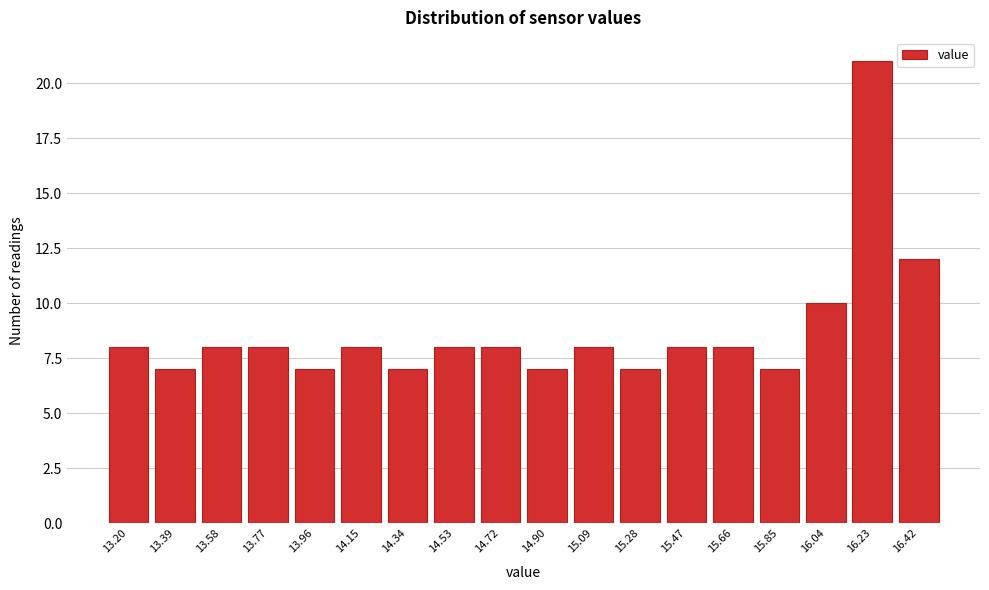

Reading left to right, list all the values displayed in this chart.

13.20=8	13.39=7	13.58=8	13.77=8	13.96=7	14.15=8	14.34=7	14.53=8	14.72=8	14.90=7	15.09=8	15.28=7	15.47=8	15.66=8	15.85=7	16.04=10	16.23=21	16.42=12